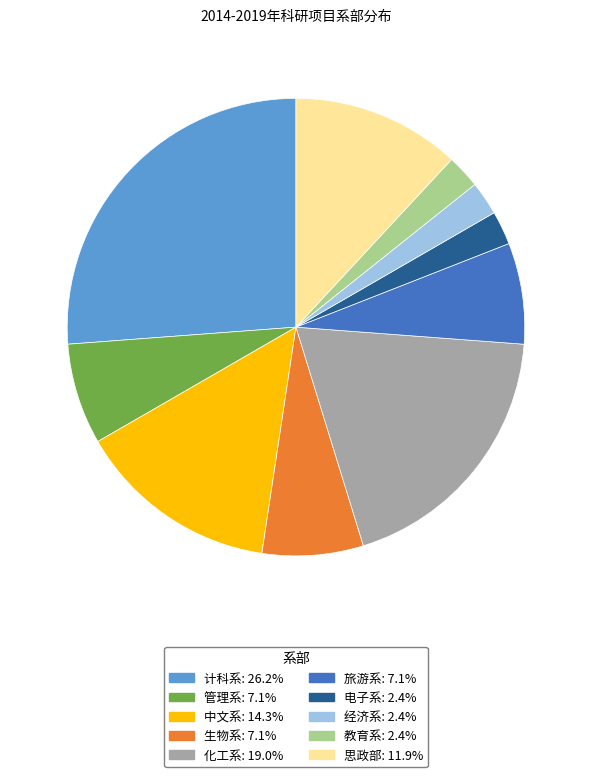

What is the largest slice in the pie chart?

计科系